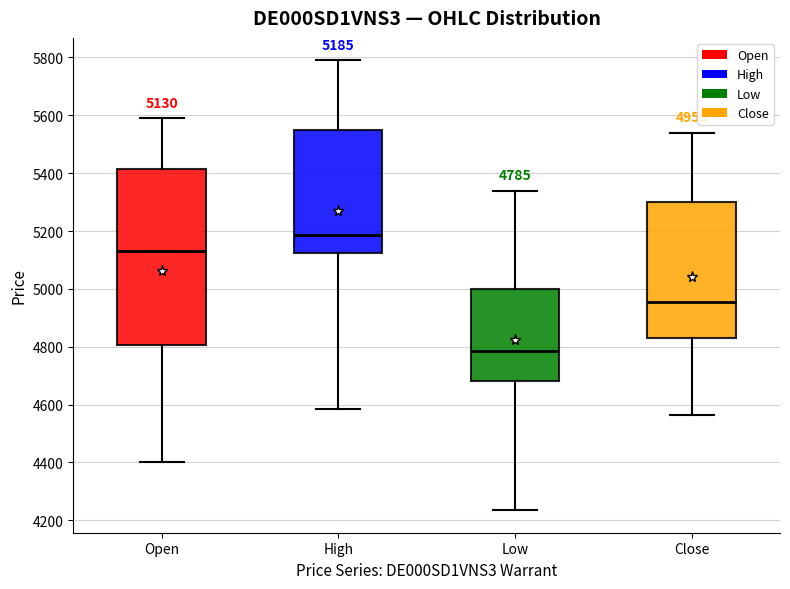

Comparing the boxes themselves (not the whiskers), which one is the tallest?

Open